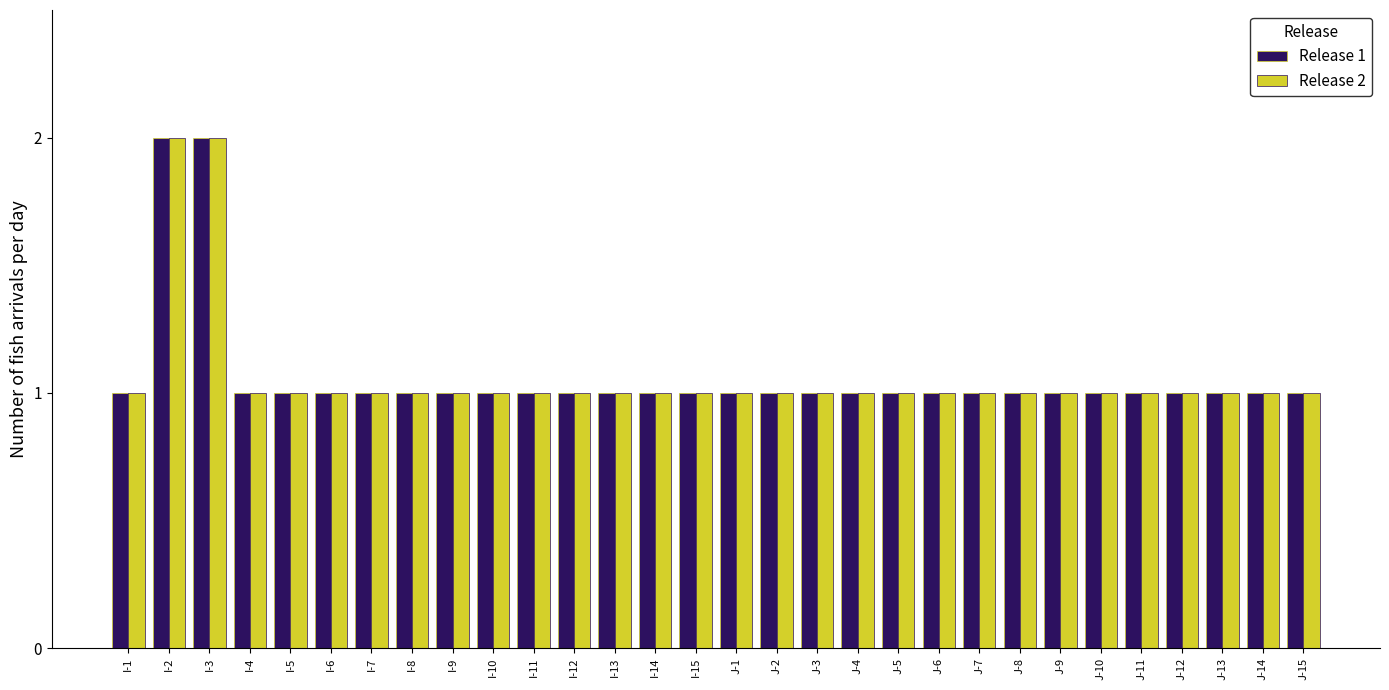

True or false: Release 2 has a value of 0 at J-15.

False